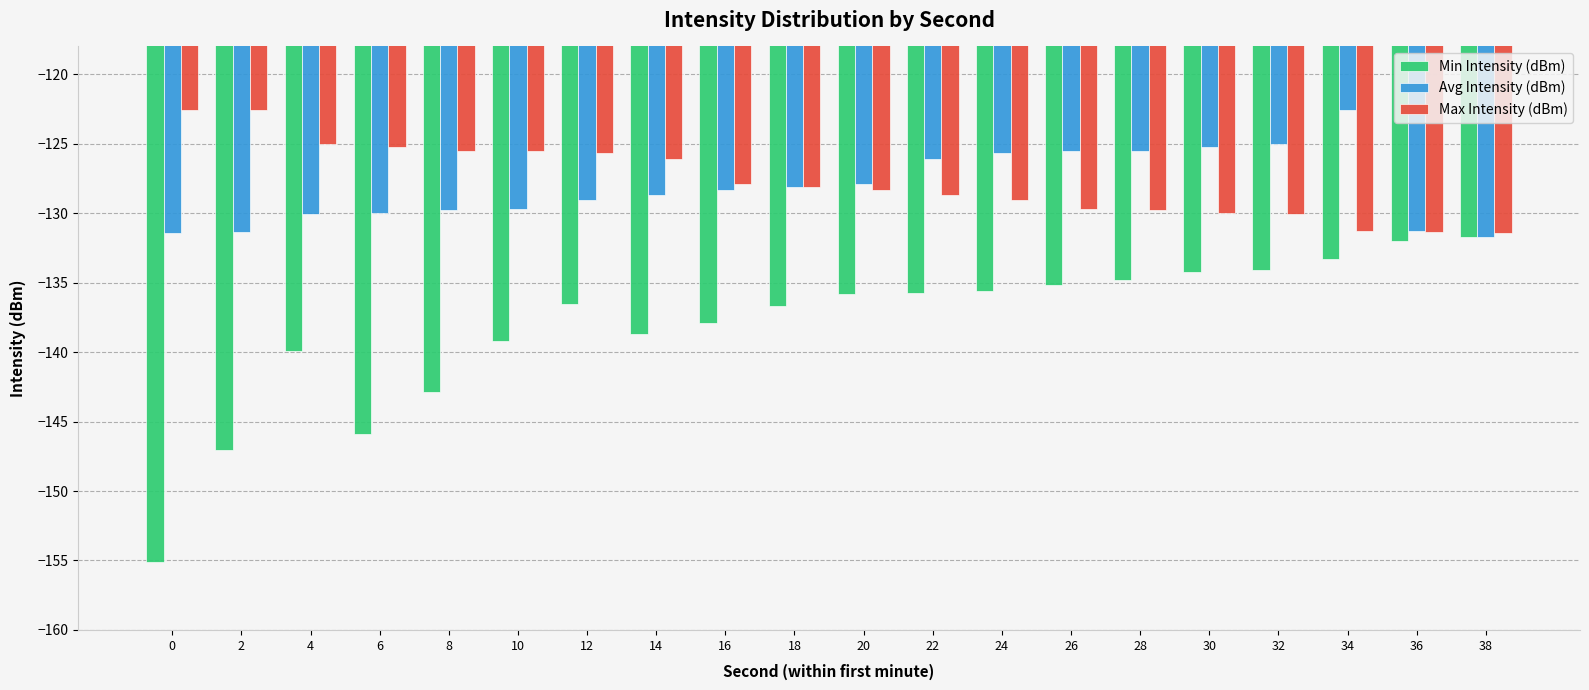

What is the spread (max minus min) of values at 26?

9.6